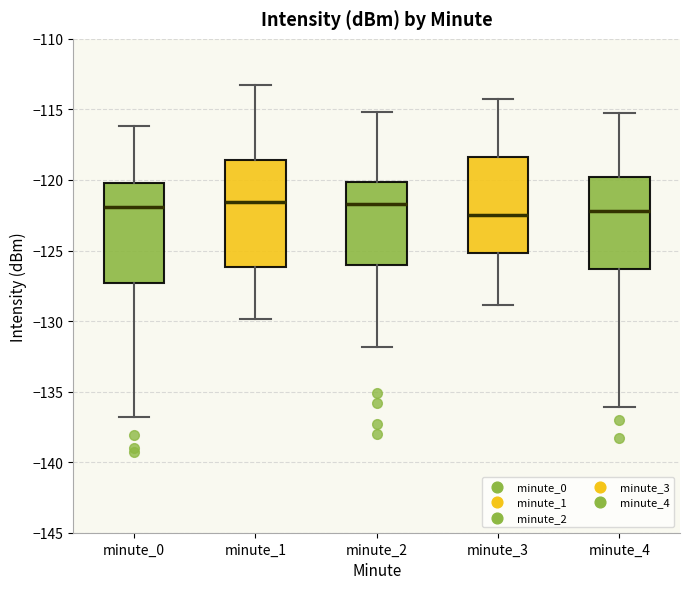

Reading left to right, read every box against the y-axis: the position of its median line, the range the box covers, and the ends of its whiskers. The values are not printed on the chart, so give them approximately, as read against the axis.

minute_0: median -122.0, box -127.5 to -120.0, whiskers -137.0 to -116.0
minute_1: median -121.5, box -126.0 to -118.5, whiskers -130.0 to -113.5
minute_2: median -121.5, box -126.0 to -120.0, whiskers -132.0 to -115.0
minute_3: median -122.5, box -125.0 to -118.5, whiskers -129.0 to -114.5
minute_4: median -122.0, box -126.5 to -120.0, whiskers -136.0 to -115.5